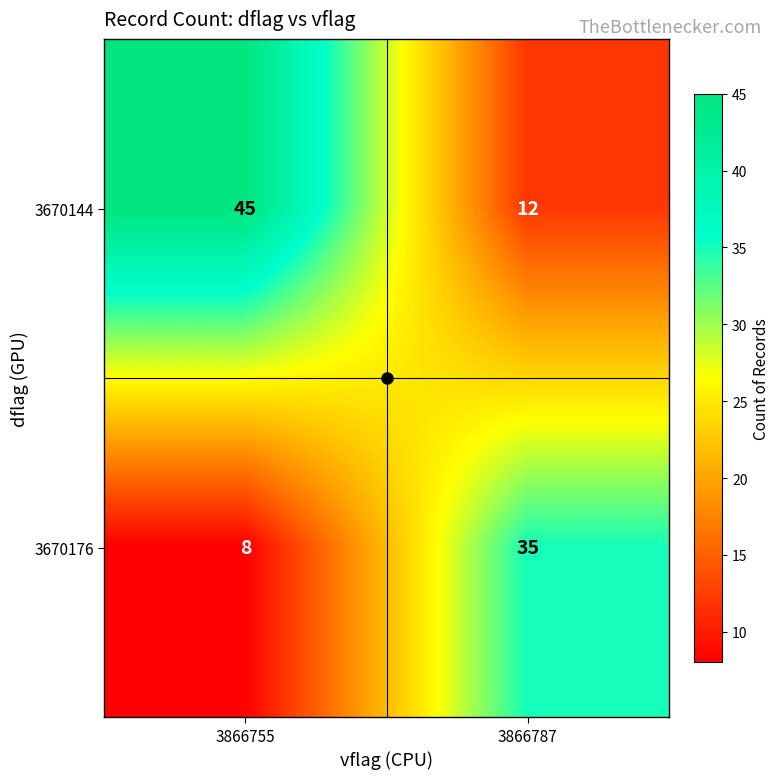

At 3866787, list the series in order from smallest to largest.

3670144, 3670176